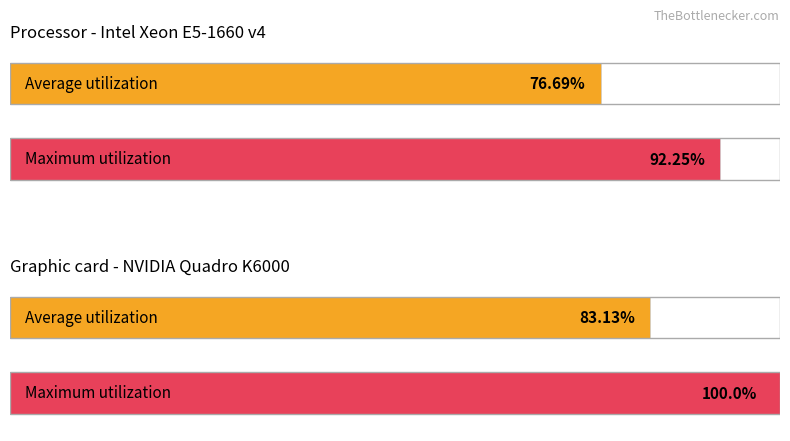

Rank the series by their maximum value, from lowest to highest.

Average utilization, Maximum utilization